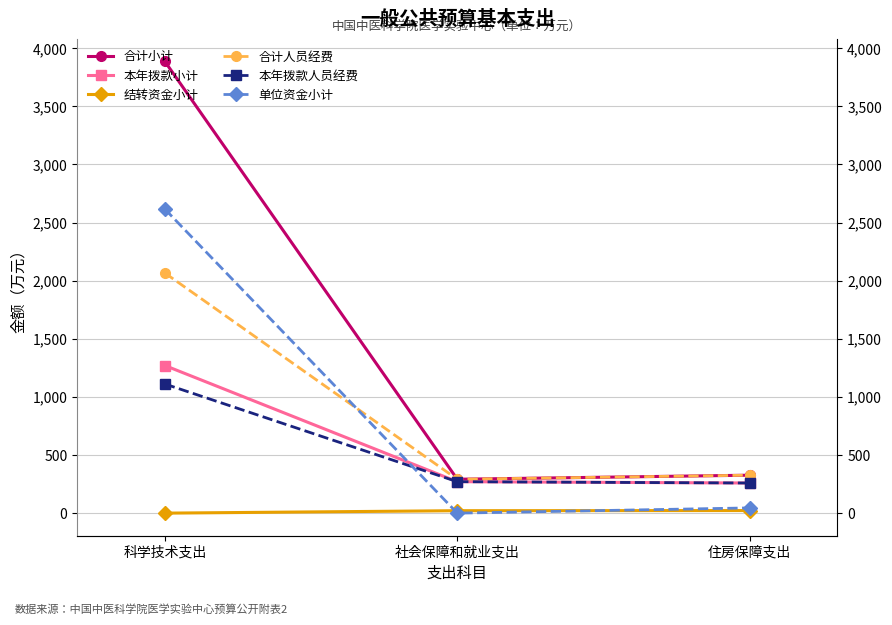

What are all the series names shown in the legend?

合计小计, 本年拨款小计, 结转资金小计, 合计人员经费, 本年拨款人员经费, 单位资金小计